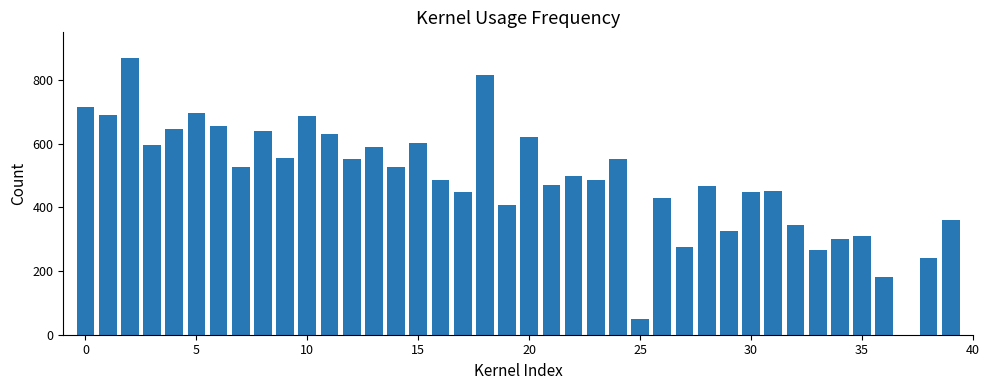

What is the maximum value shown in the chart?

870.0